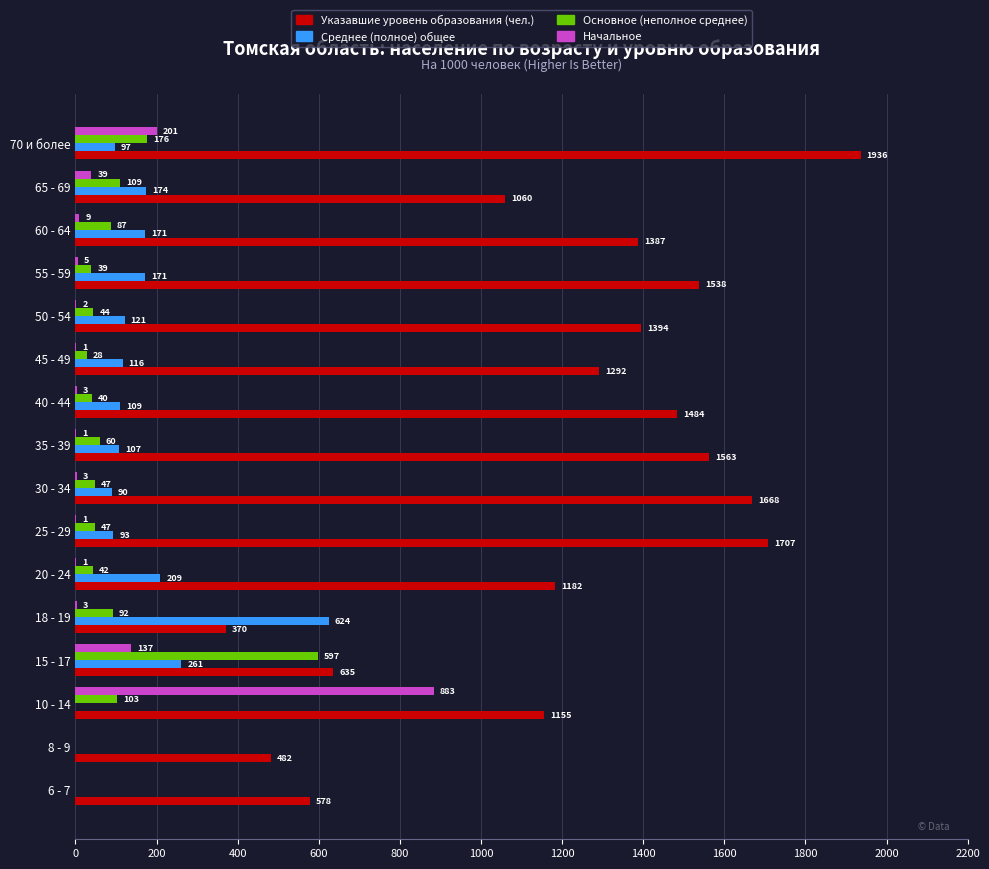

What is the sum of the Указавшие уровень образования (чел.) values at 18 - 19 and 70 и более?

2306